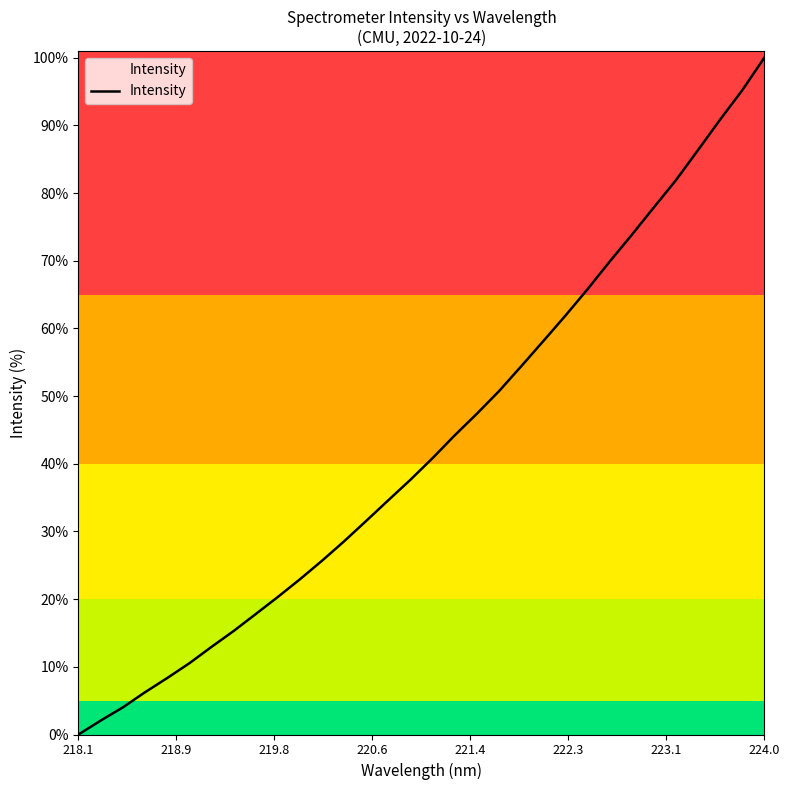

Does the chart display data point markers on the line(s)?

No